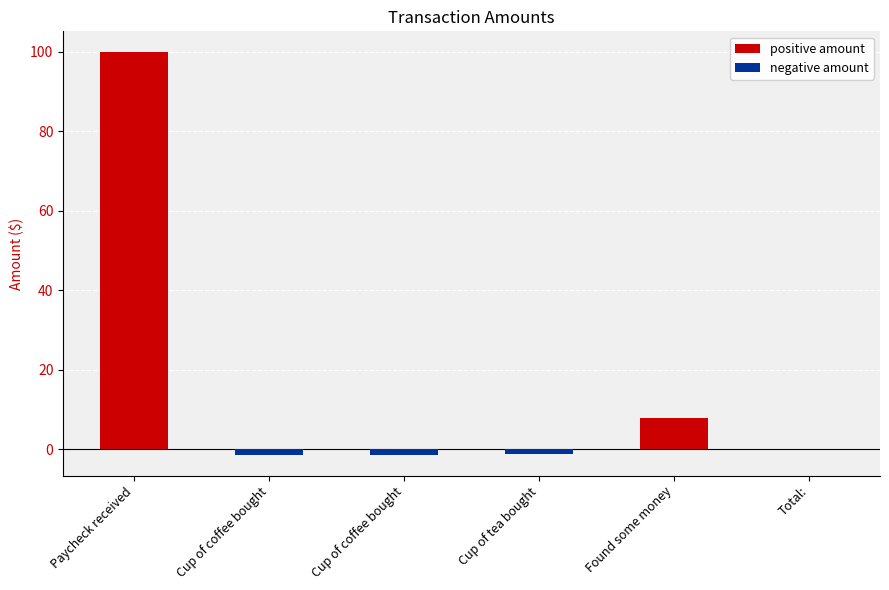

What is the change in value from Paycheck received to Total:?

-100.0